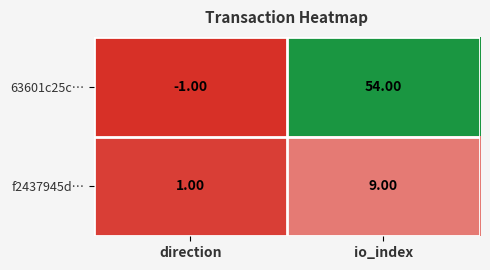

What is the spread (max minus min) of values at direction?

2